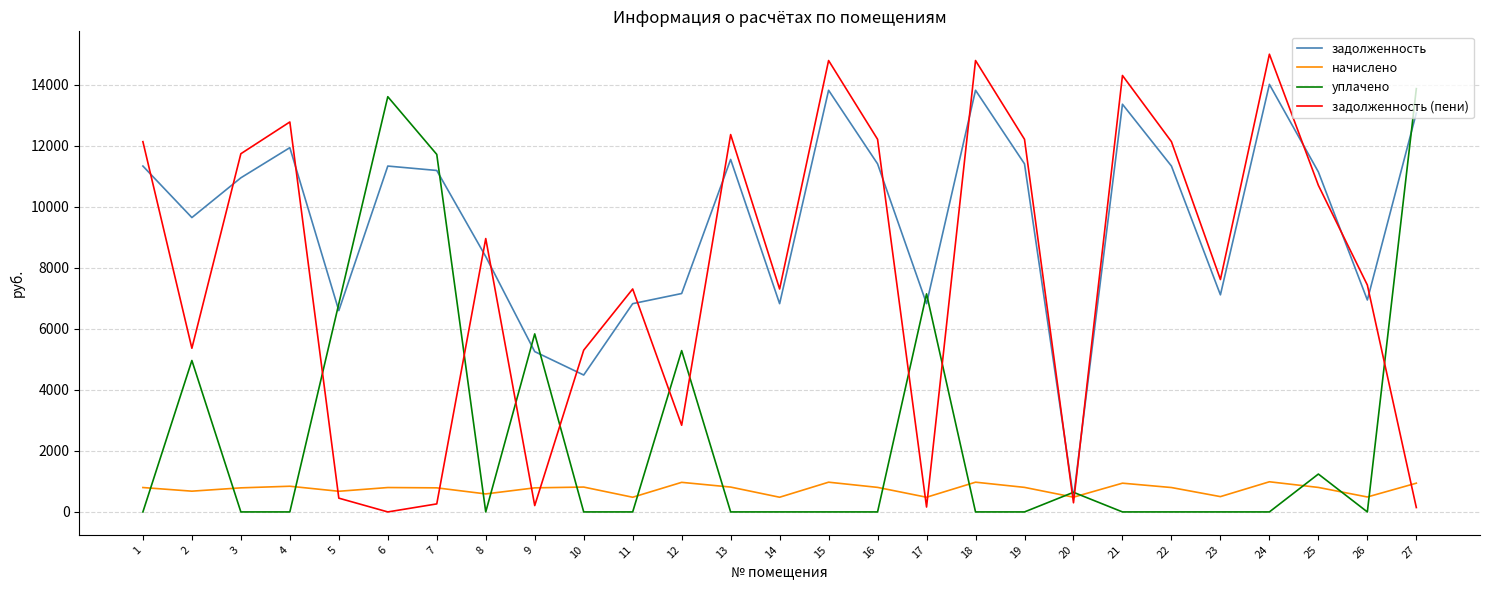

Where do уплачено and задолженность (пени) first cross each other?

4 and 5